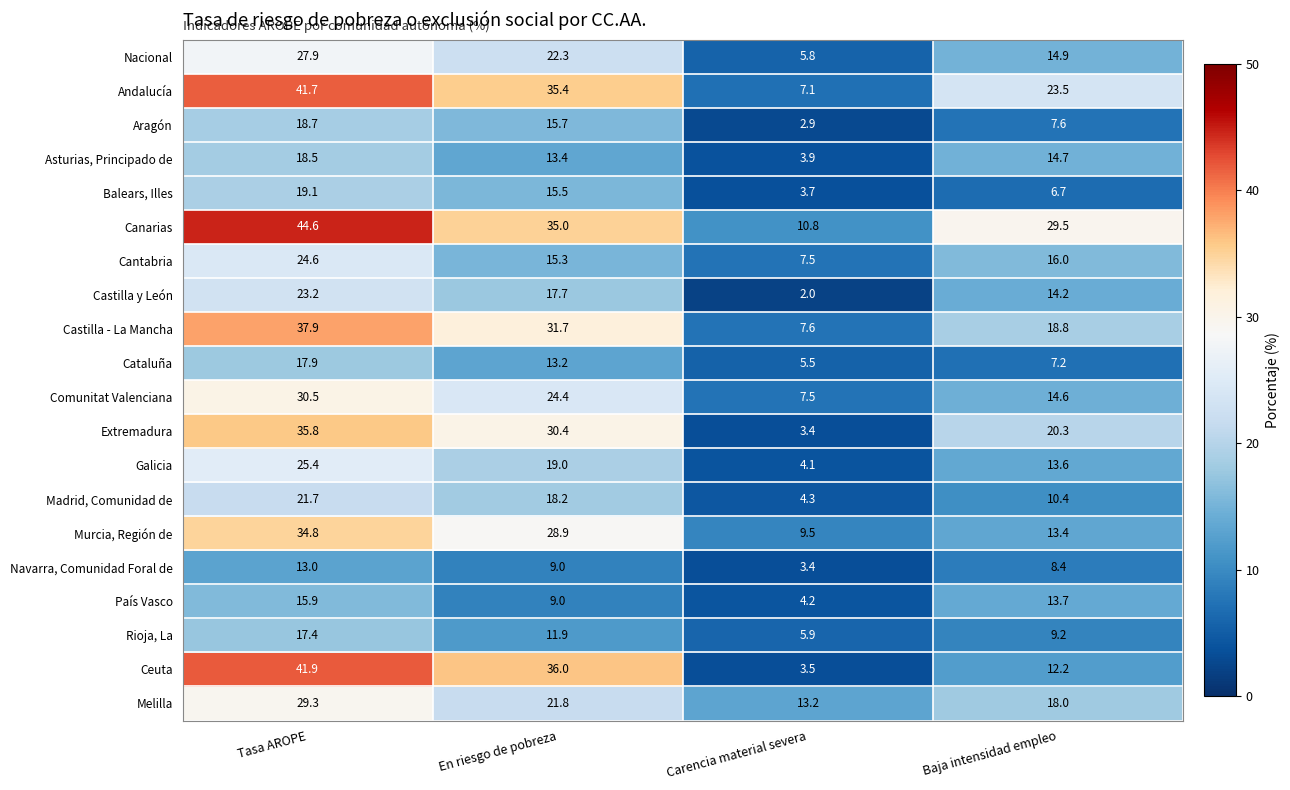

What is the difference between the highest and lowest values at Carencia material severa?

11.2